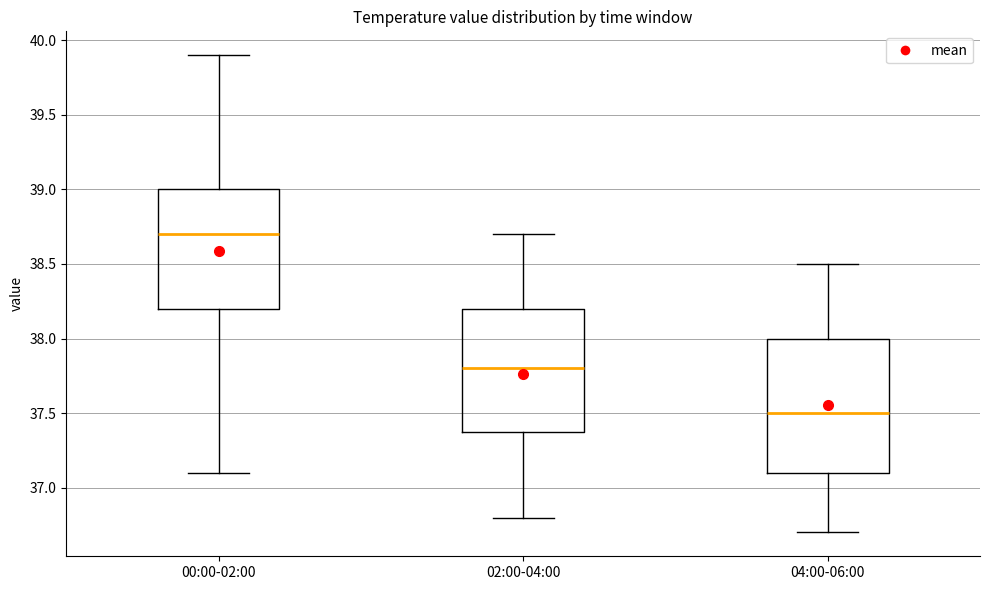

Reading left to right, read every box against the y-axis: the position of its median line, the range the box covers, and the ends of its whiskers. The values are not printed on the chart, so give them approximately, as read against the axis.

00:00-02:00: median 38.7, box 38.2 to 39.0, whiskers 37.1 to 39.9
02:00-04:00: median 37.8, box 37.4 to 38.2, whiskers 36.8 to 38.7
04:00-06:00: median 37.5, box 37.1 to 38.0, whiskers 36.7 to 38.5